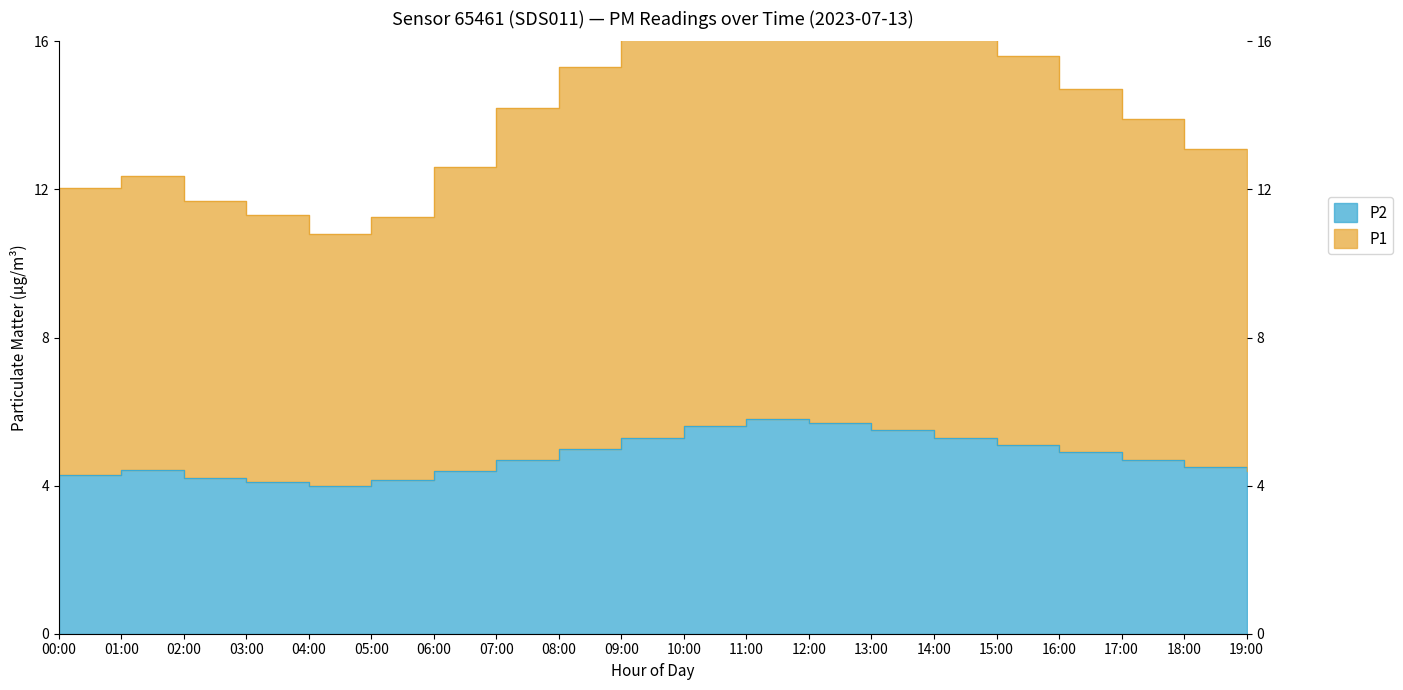

Which has a higher value, 07:00 or 03:00?

07:00